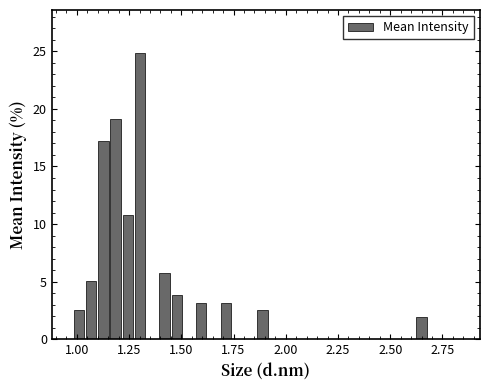

Around what value on the x-axis is the tallest bar? Give the approximate position of its centre, as read against the axis.

1.30